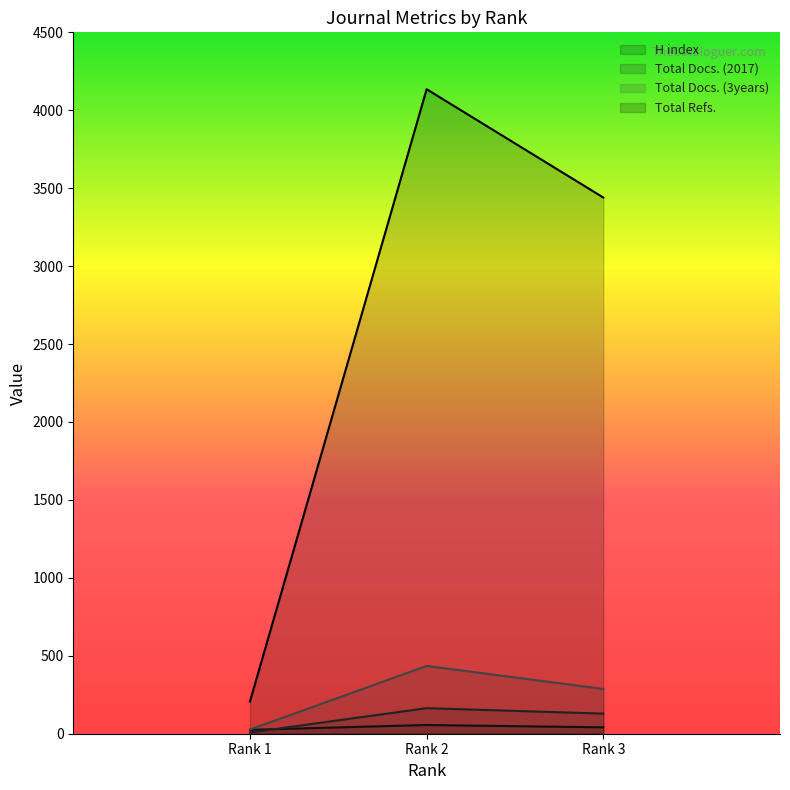

What is the difference between the highest and lowest values at Rank 2?

4079